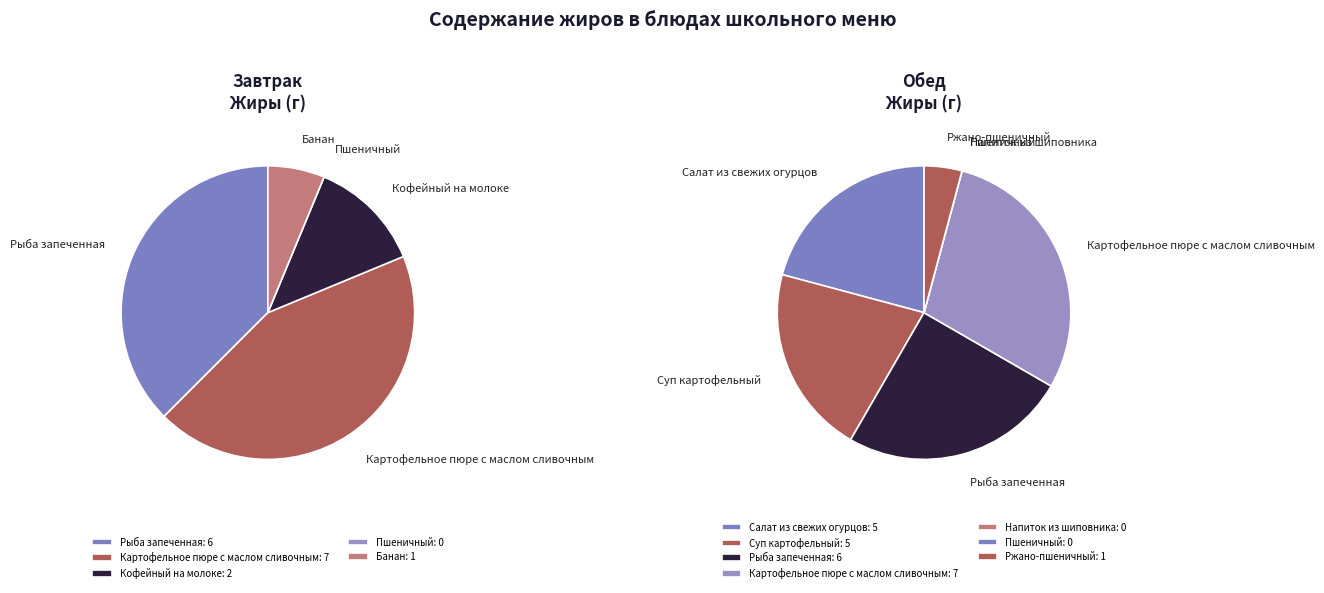

Does any single category account for the majority?

No